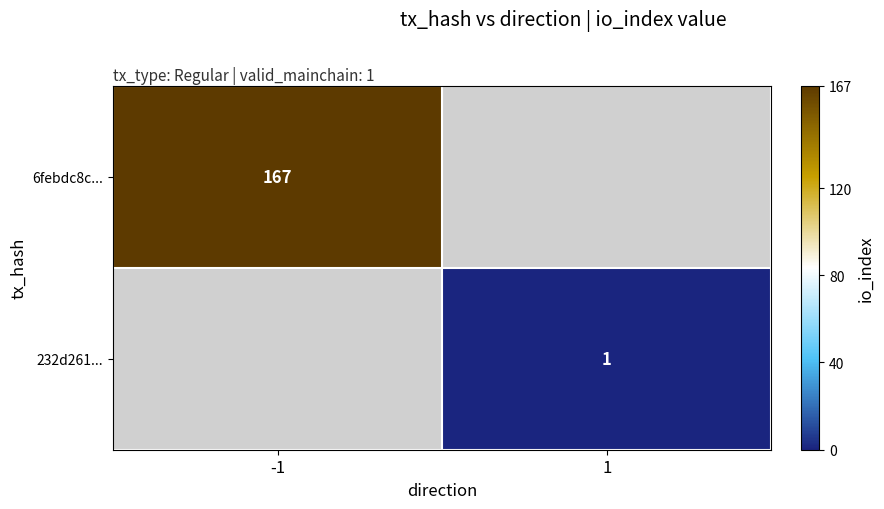

True or false: 232d261... has a value of 1 at 1.

True